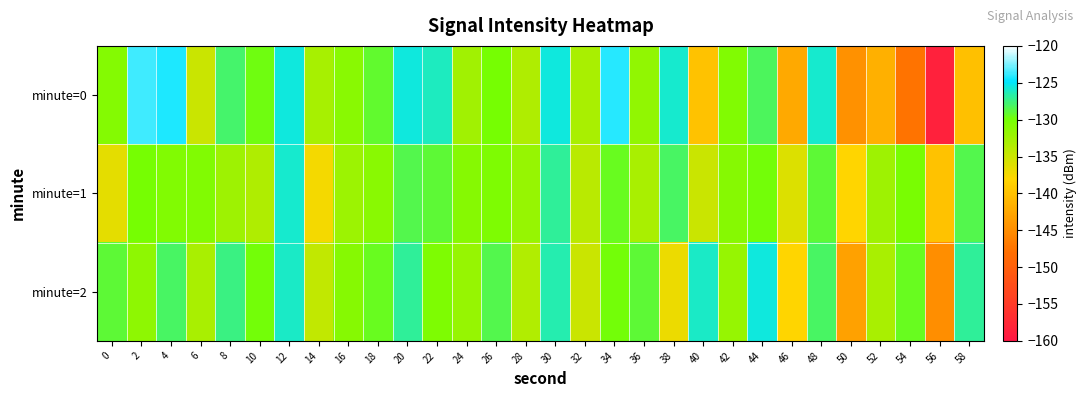

Reading left to right, transcribe all the data shown in this chart.

minute=0: 0=-130.8	2=-123.6	4=-124.3	6=-135.0	8=-127.8	10=-129.7	12=-125.5	14=-132.9	16=-131.2	18=-129.1	20=-125.5	22=-126.2	24=-132.6	26=-130.0	28=-133.4	30=-125.5	32=-133.1	34=-124.1	36=-131.6	38=-125.8	40=-139.9	42=-130.7	44=-128.2	46=-142.2	48=-125.9	50=-144.6	52=-141.6	54=-147.6	56=-158.5	58=-140.1
minute=1: 0=-136.4	2=-130.1	4=-130.8	6=-130.7	8=-132.4	10=-133.3	12=-125.8	14=-137.4	16=-132.3	18=-131.1	20=-128.5	22=-129.0	24=-131.0	26=-130.5	28=-132.0	30=-127.0	32=-134.0	34=-129.5	36=-133.0	38=-128.0	40=-135.0	42=-131.0	44=-130.0	46=-136.0	48=-129.0	50=-138.0	52=-132.5	54=-130.2	56=-140.0	58=-128.5
minute=2: 0=-129.0	2=-131.5	4=-128.0	6=-133.0	8=-127.5	10=-130.0	12=-126.0	14=-134.5	16=-131.0	18=-129.5	20=-127.0	22=-130.5	24=-132.0	26=-128.5	28=-133.5	30=-126.5	32=-135.0	34=-130.0	36=-129.0	38=-137.0	40=-126.0	42=-132.0	44=-125.5	46=-138.0	48=-128.0	50=-143.0	52=-133.0	54=-129.5	56=-145.0	58=-127.0